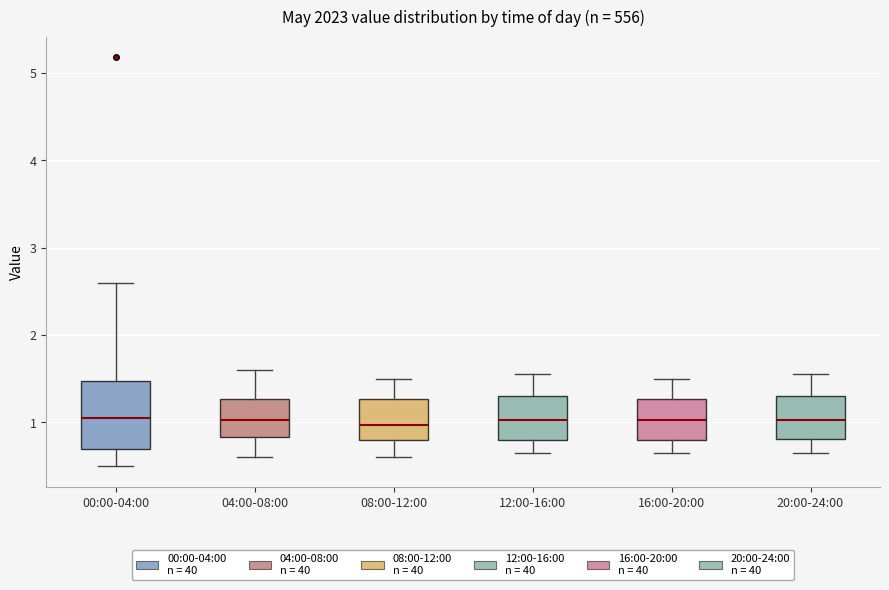

Reading left to right, transcribe this box plot: for each box, give where its median line is, the range the box spans, and where its two whiskers end, as read against the y-axis. The values are not printed on the chart, so give them approximately, as read against the axis.

00:00-04:00: median 1.1, box 0.7 to 1.5, whiskers 0.5 to 2.6
04:00-08:00: median 1.0, box 0.8 to 1.3, whiskers 0.6 to 1.6
08:00-12:00: median 1.0, box 0.8 to 1.3, whiskers 0.6 to 1.5
12:00-16:00: median 1.0, box 0.8 to 1.3, whiskers 0.7 to 1.6
16:00-20:00: median 1.0, box 0.8 to 1.3, whiskers 0.7 to 1.5
20:00-24:00: median 1.0, box 0.8 to 1.3, whiskers 0.7 to 1.6